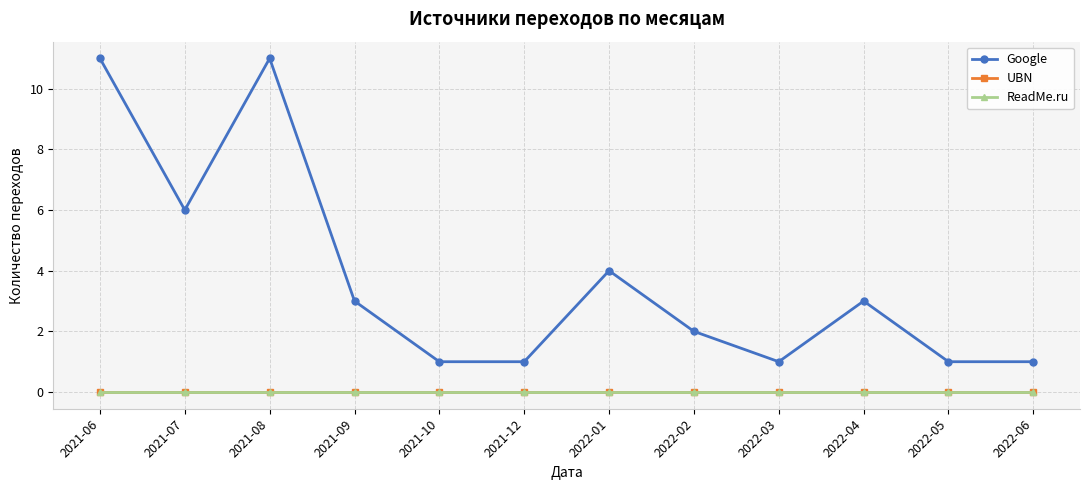

Rank the series at 2022-06 from highest to lowest value.

Google, UBN, ReadMe.ru